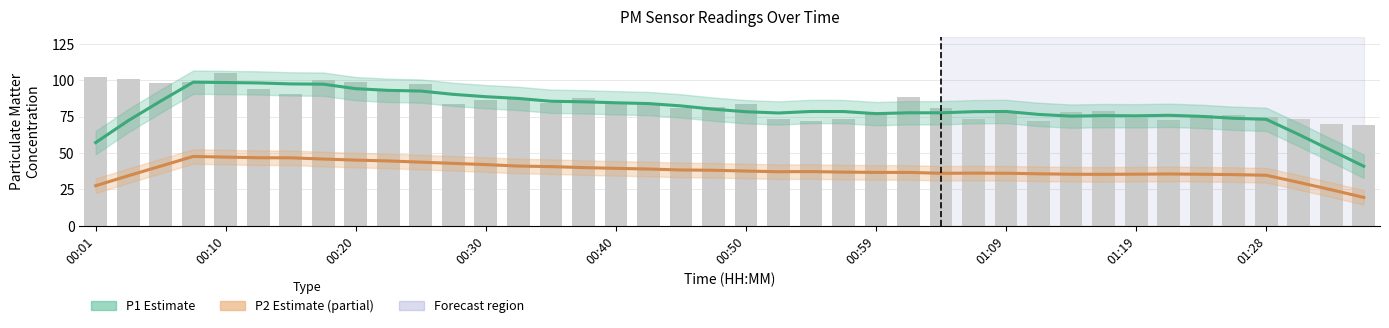

What is the difference between the P1 Estimate values at 12 and 15?

3.5